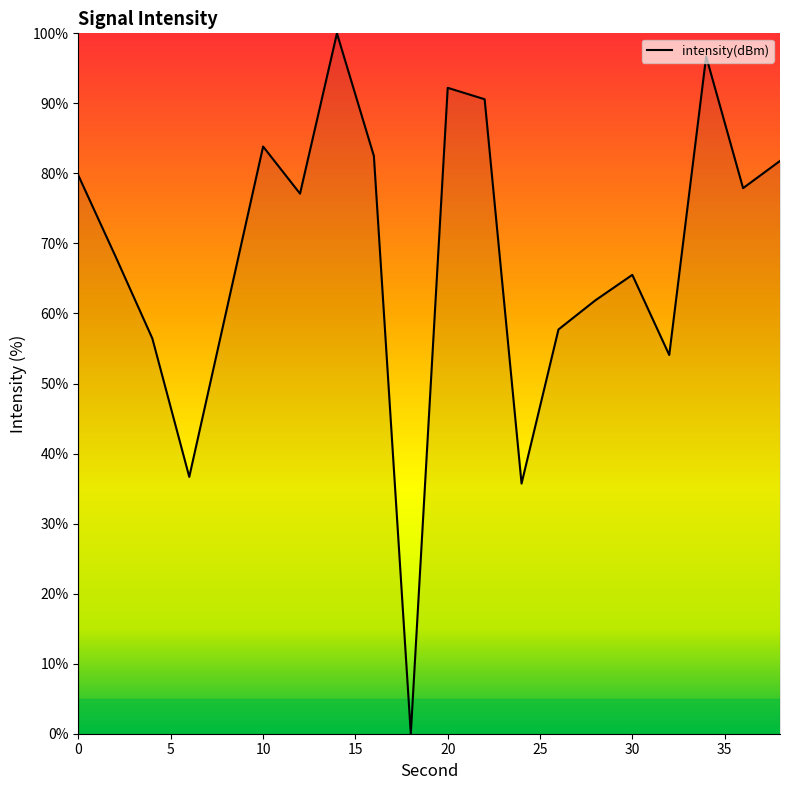

Does the chart have visible grid lines?

No